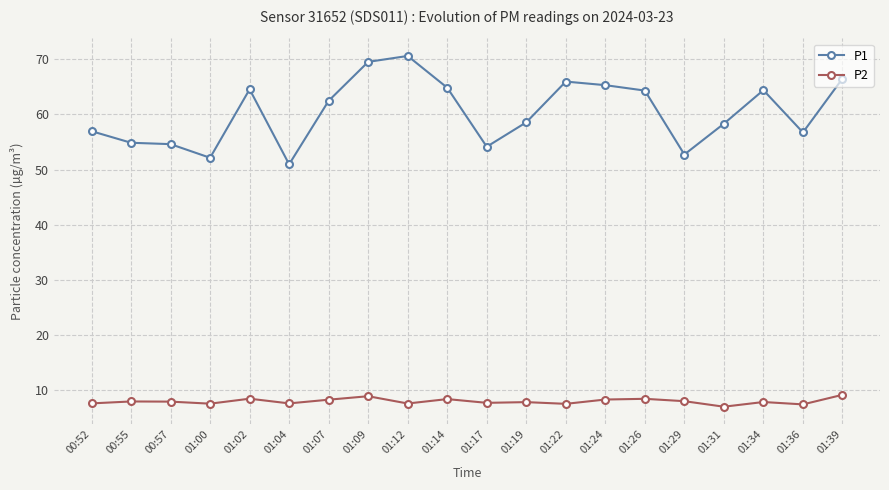

What is the highest value of the P2 series?

9.2